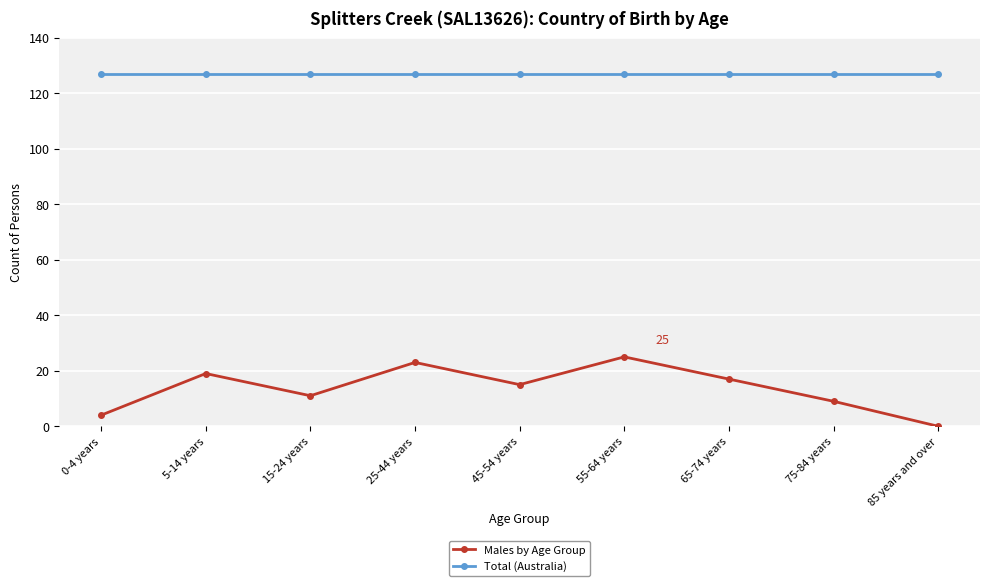

Which series has the largest range (max minus min)?

Males by Age Group